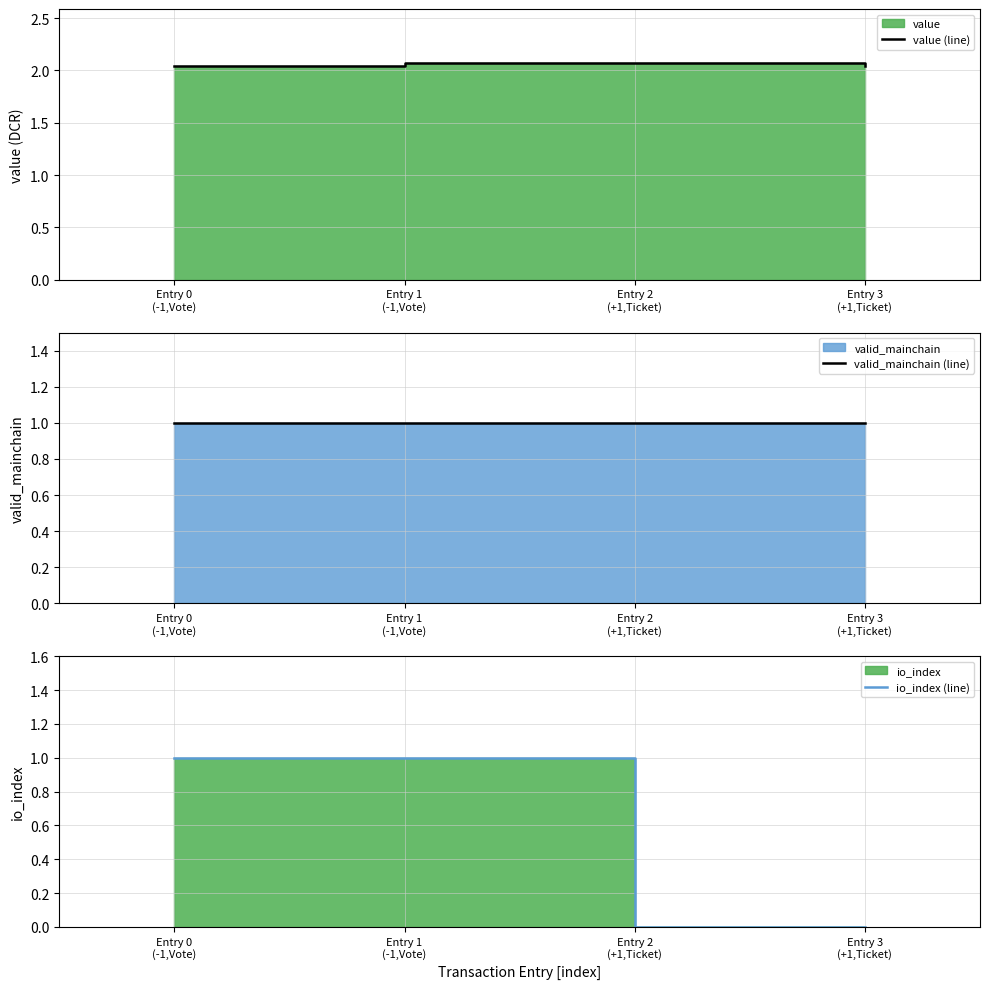

What position from the right is Entry 0
(-1,Vote)?

4